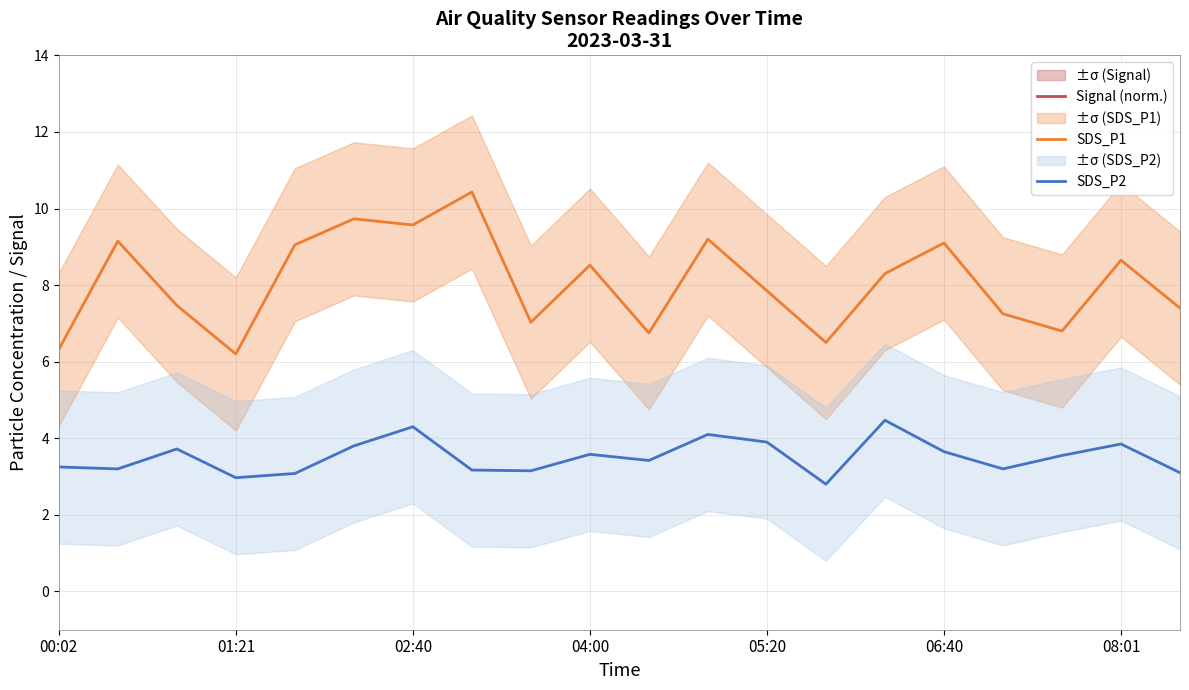

True or false: SDS_P1 and SDS_P2 intersect in this chart.

False